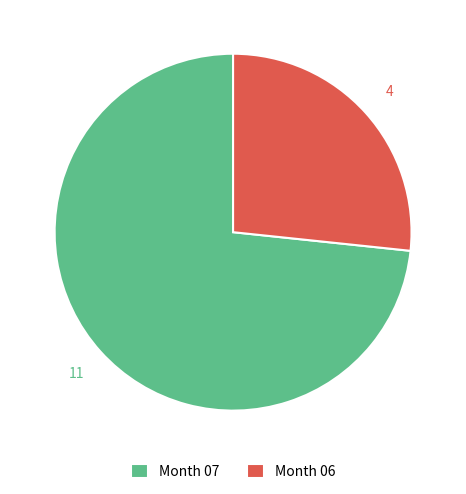

Count the number of slices in the pie.

2